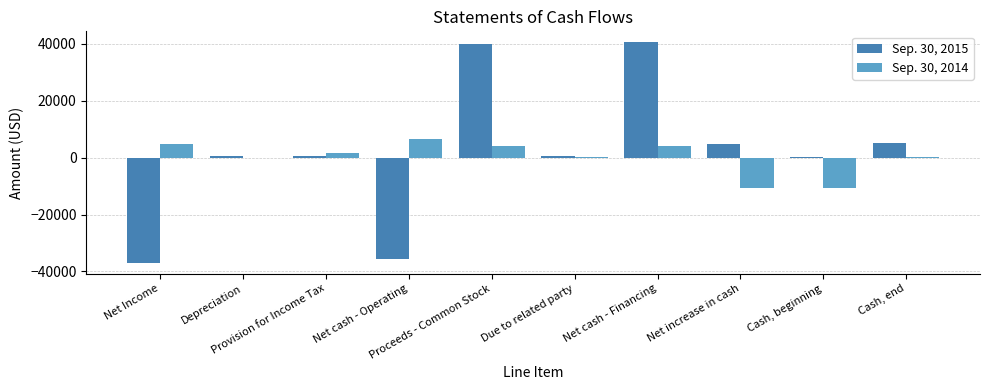

What is the greatest value displayed?

40520